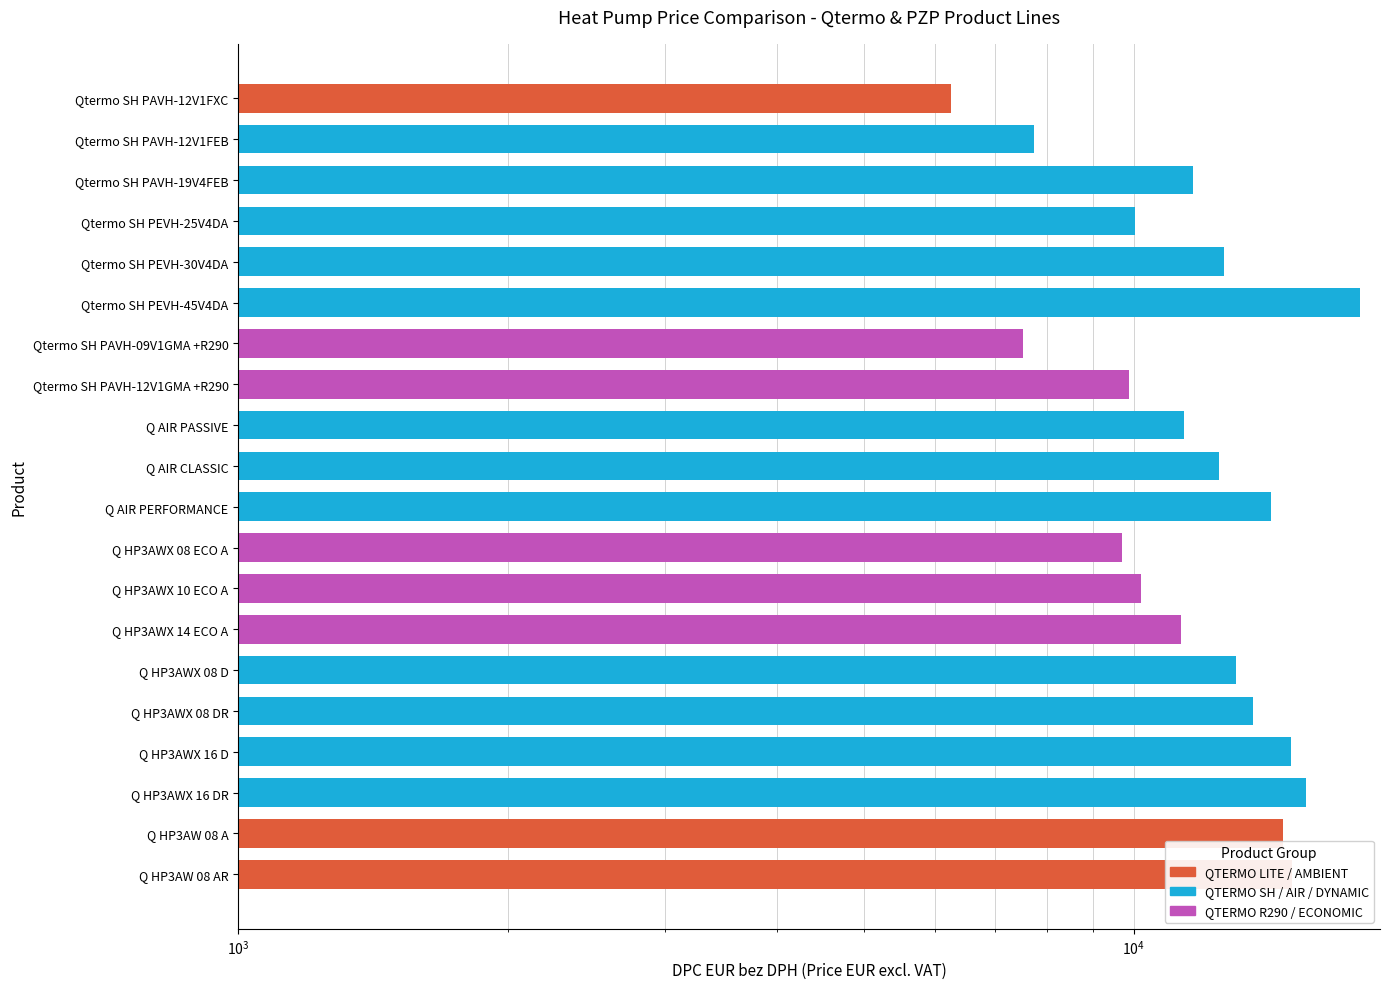

Rank the categories by value from highest to lowest.

Qtermo SH PEVH-45V4DA, Q HP3AWX 16 DR, Q HP3AW 08 AR, Q HP3AWX 16 D, Q HP3AW 08 A, Q AIR PERFORMANCE, Q HP3AWX 08 DR, Q HP3AWX 08 D, Qtermo SH PEVH-30V4DA, Q AIR CLASSIC, Qtermo SH PAVH-19V4FEB, Q AIR PASSIVE, Q HP3AWX 14 ECO A, Q HP3AWX 10 ECO A, Qtermo SH PEVH-25V4DA, Qtermo SH PAVH-12V1GMA +R290, Q HP3AWX 08 ECO A, Qtermo SH PAVH-12V1FEB, Qtermo SH PAVH-09V1GMA +R290, Qtermo SH PAVH-12V1FXC